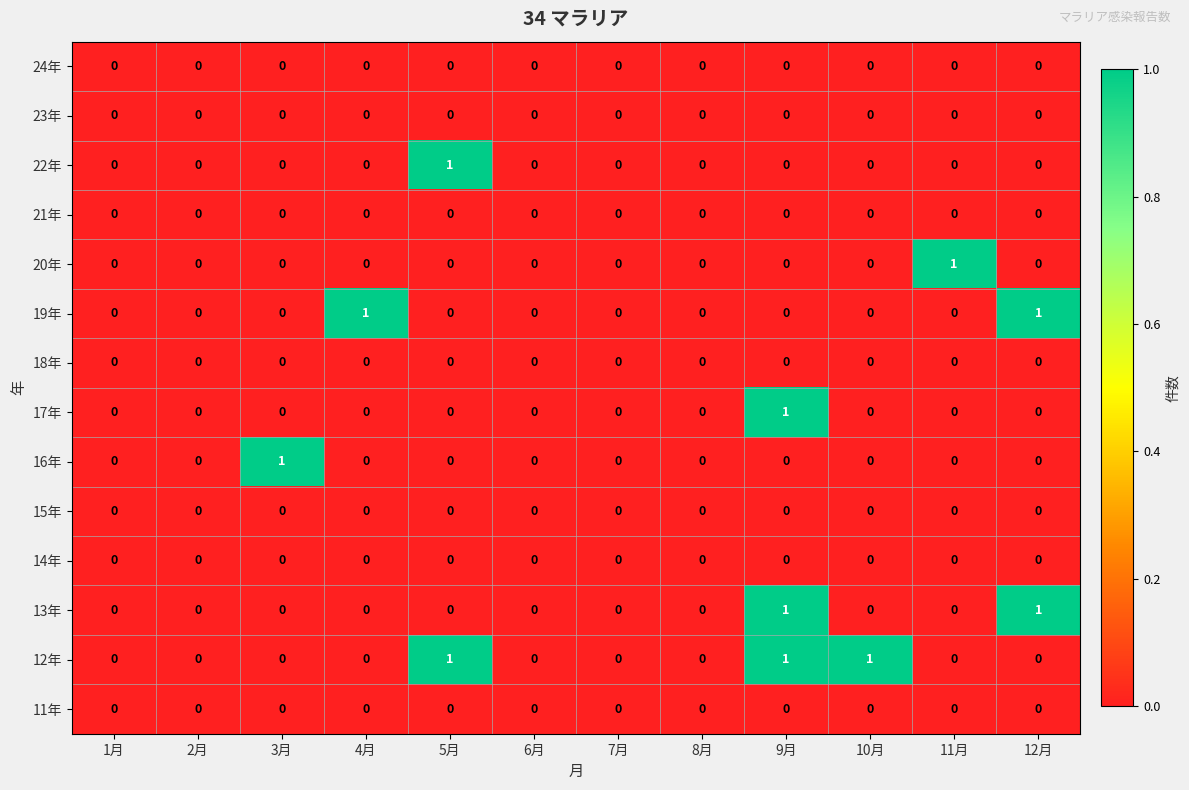

The 22年 series shows 0 at 7月. True or false?

True